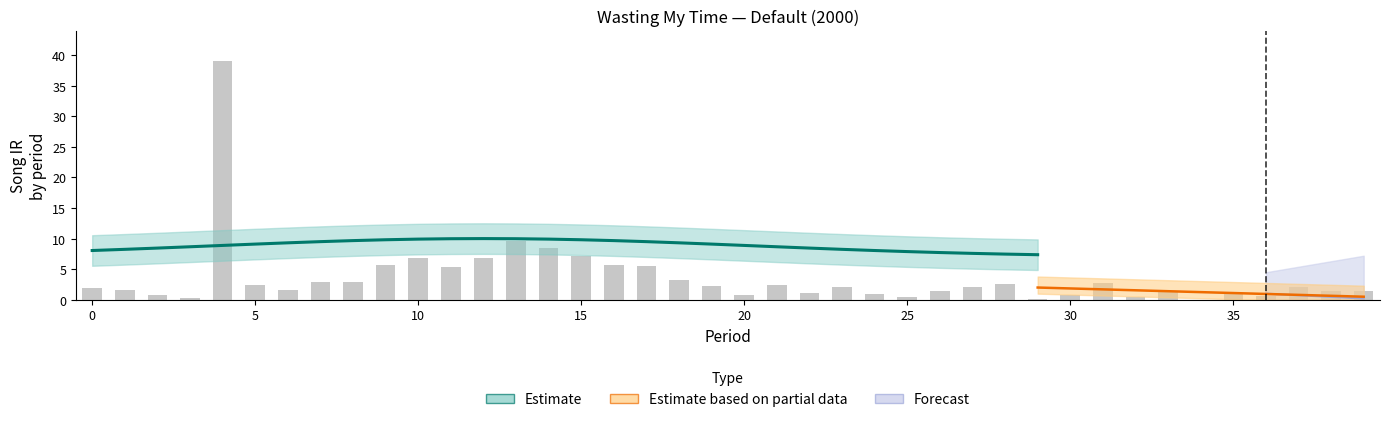

How many values in the period series are below 20?

20